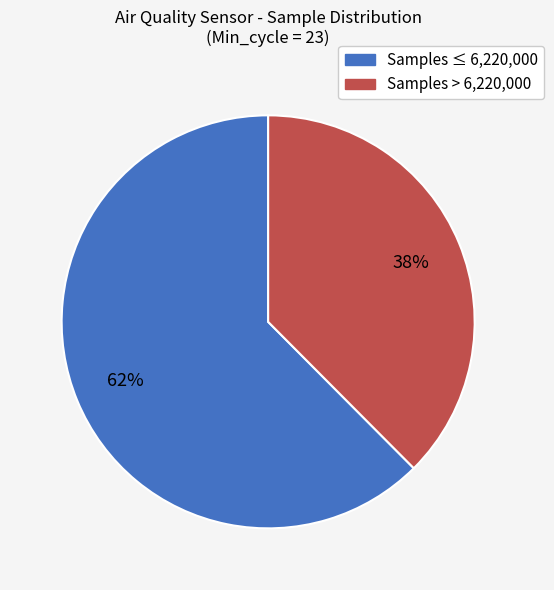

Is there any slice that represents more than half of the pie?

Yes